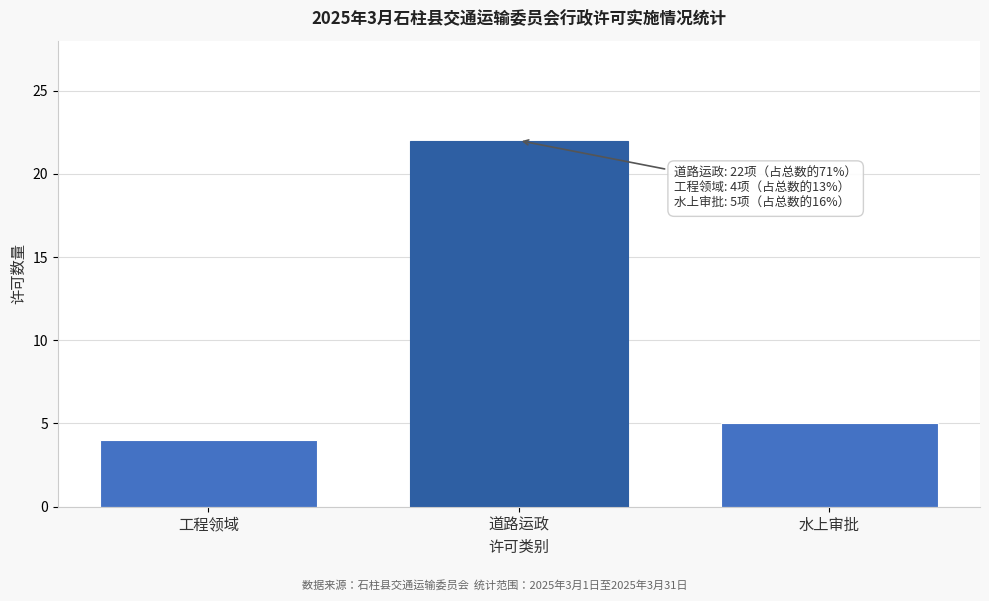

Reading left to right, extract all data points from this chart.

工程领域=4	道路运政=22	水上审批=5